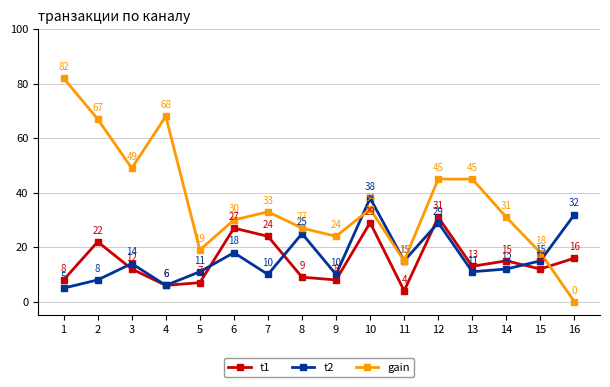

At 10, list the series in order from smallest to largest.

t1, gain, t2